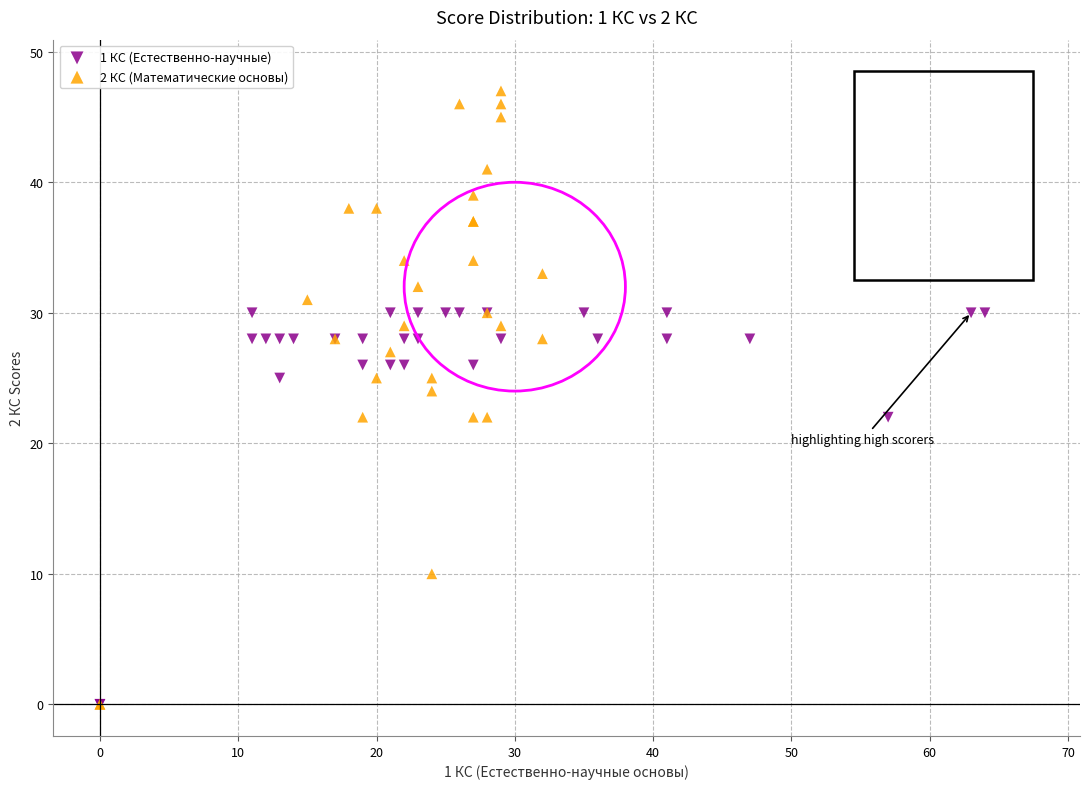

Which series contains the highest Y value?

2 КС (Математические основы)